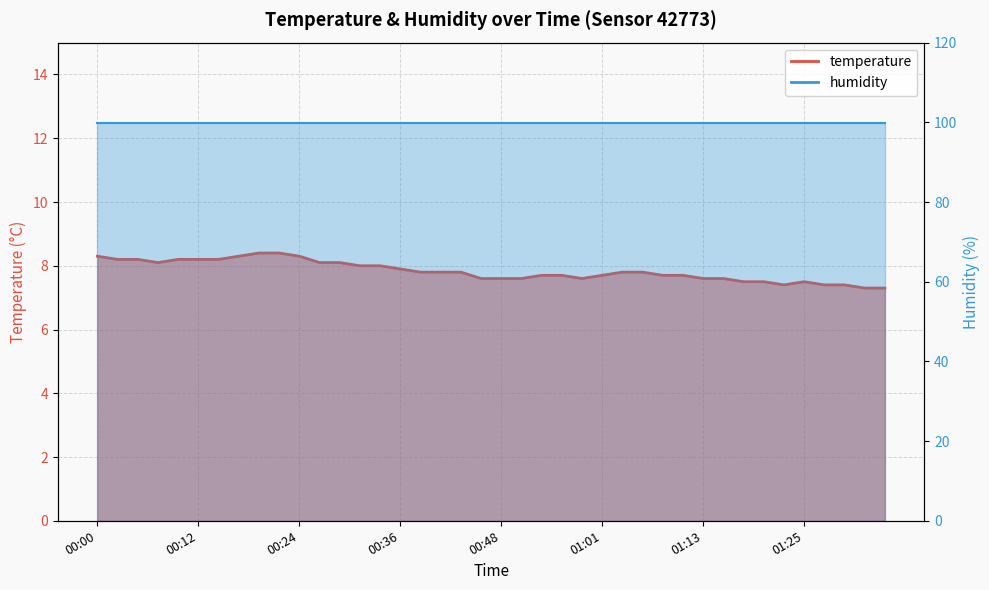

List the labels in order of value, smallest first.

01:32, 01:35, 01:22, 01:27, 01:30, 01:18, 01:20, 01:25, 00:46, 00:48, 00:51, 00:58, 01:13, 01:15, 00:53, 00:56, 01:01, 01:08, 01:10, 00:39, 00:41, 00:44, 01:03, 01:05, 00:36, 00:31, 00:34, 00:07, 00:27, 00:29, 00:02, 00:05, 00:10, 00:12, 00:14, 00:00, 00:17, 00:24, 00:19, 00:22